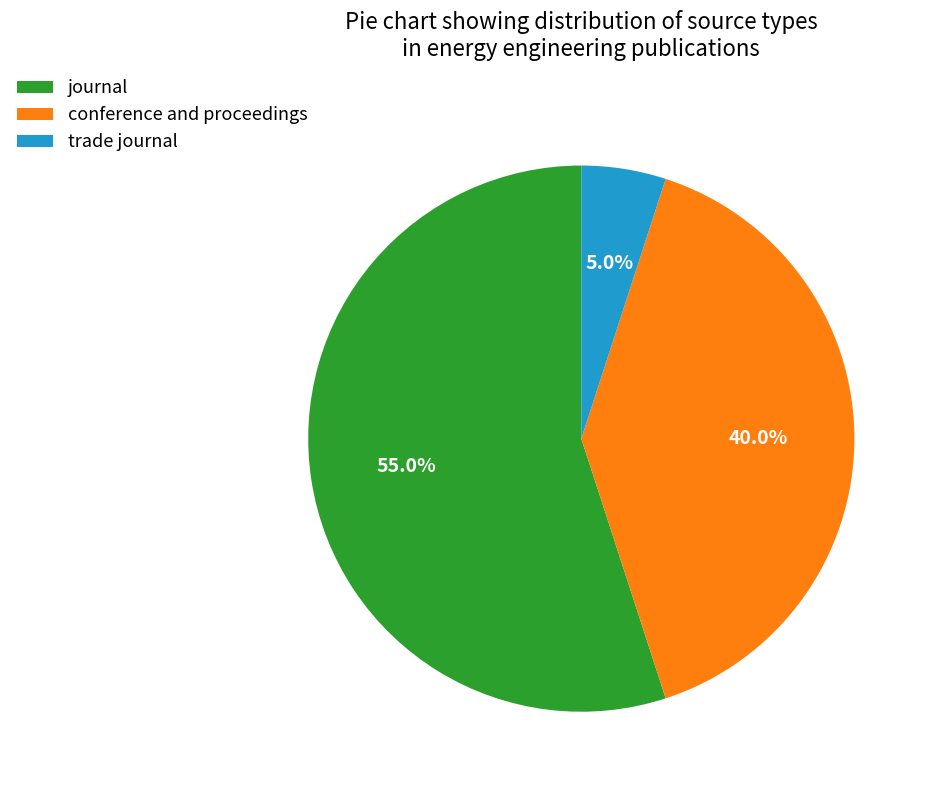

How many segments does this pie chart have?

3